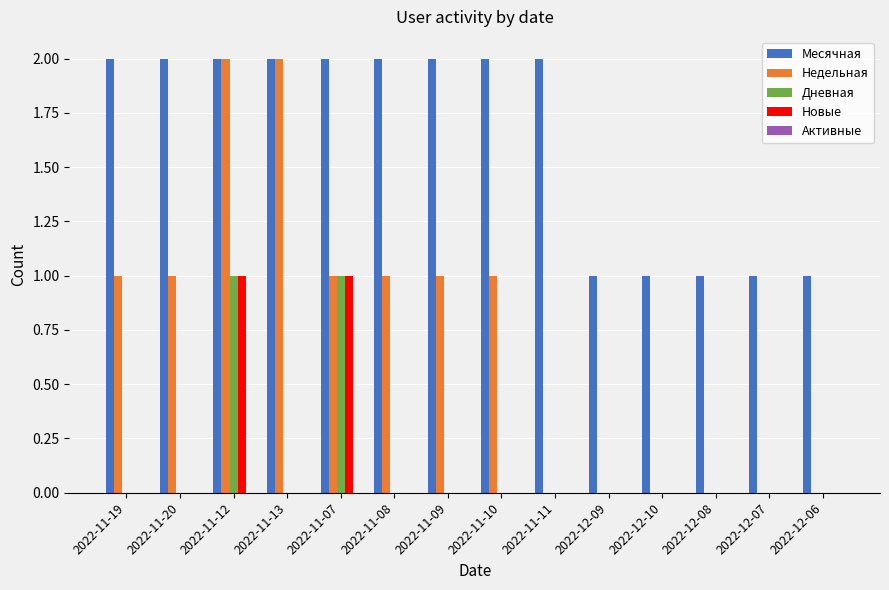

Between 2022-11-11 and 2022-12-08, which series saw the biggest shift?

Месячная